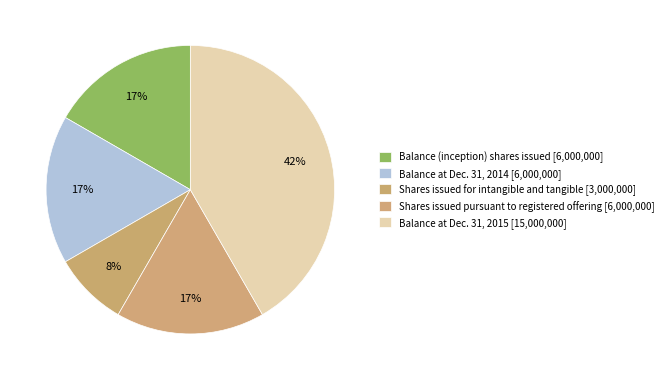

Which category has the biggest portion of the pie?

Balance at Dec. 31, 2015